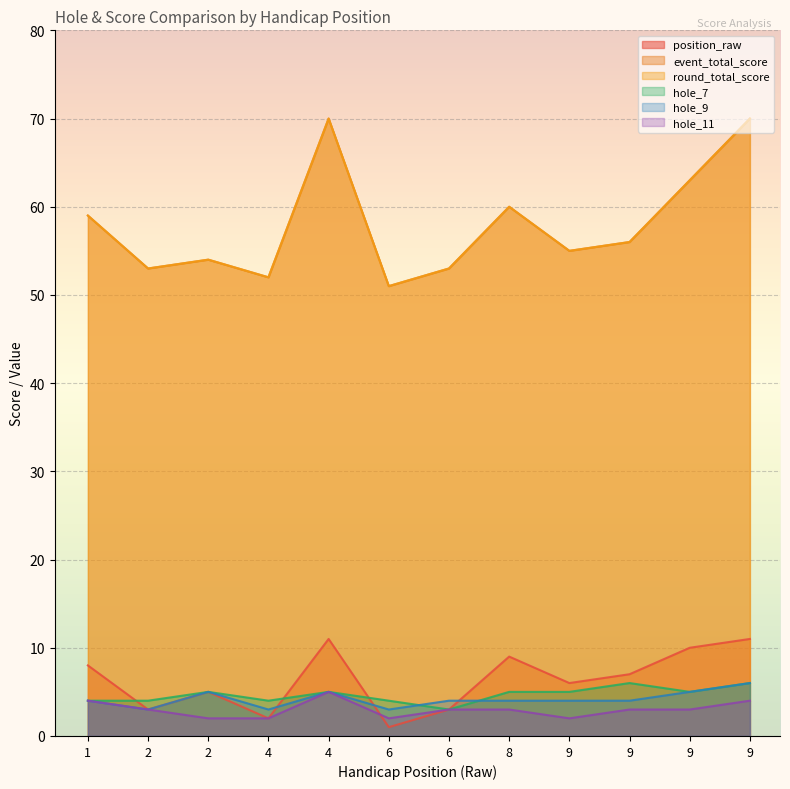

Which series has the largest total across all categories?

event_total_score